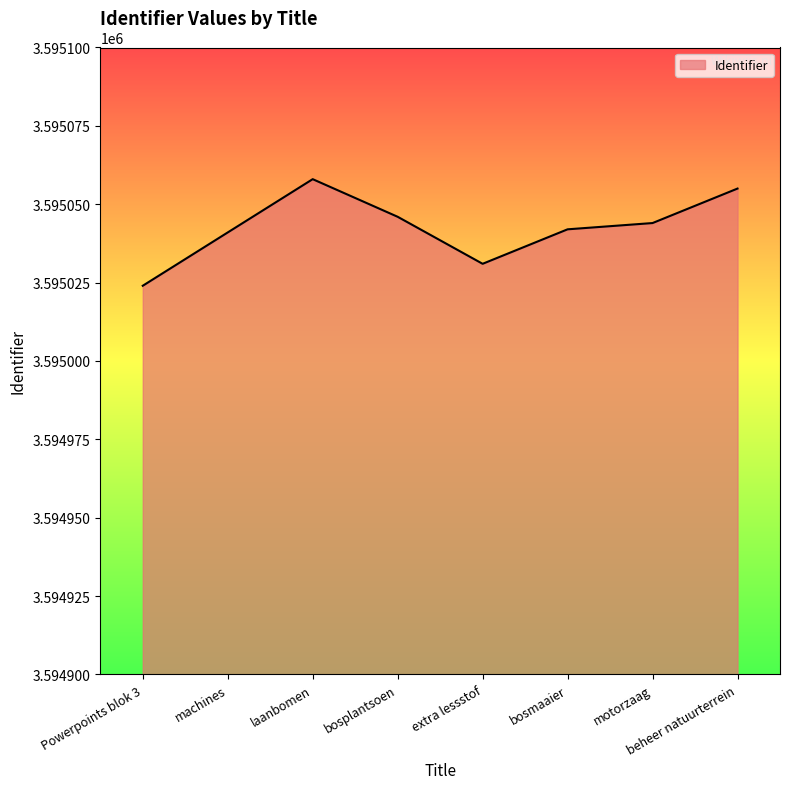

What is the difference between the second highest and minimum values?

31